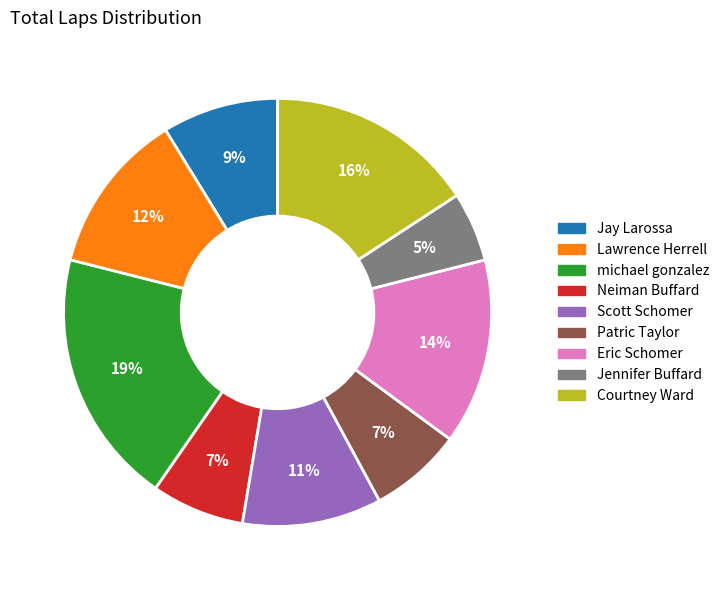

To the nearest percent, what percentage of the pie is Patric Taylor?

7%